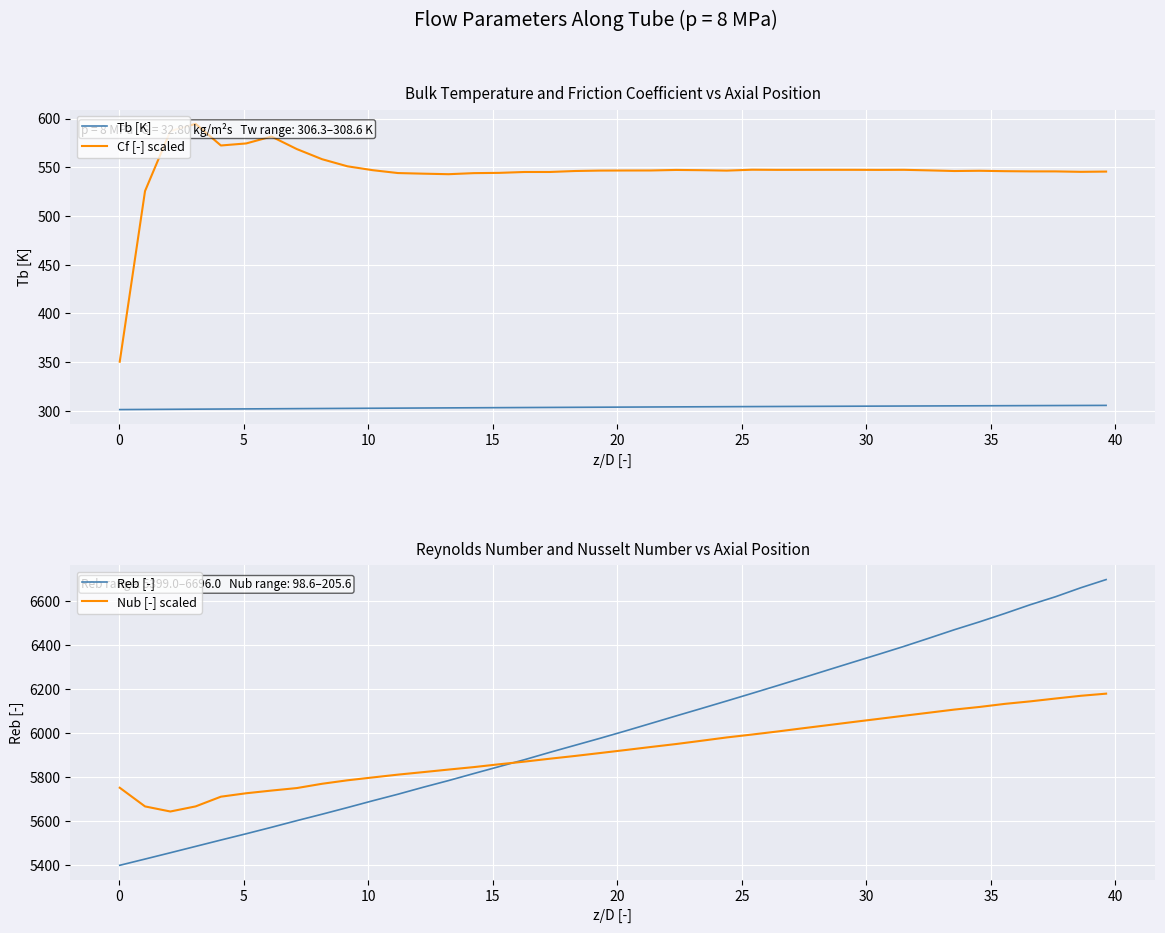

What is the lowest value of the Reb [-] series?

5399.0